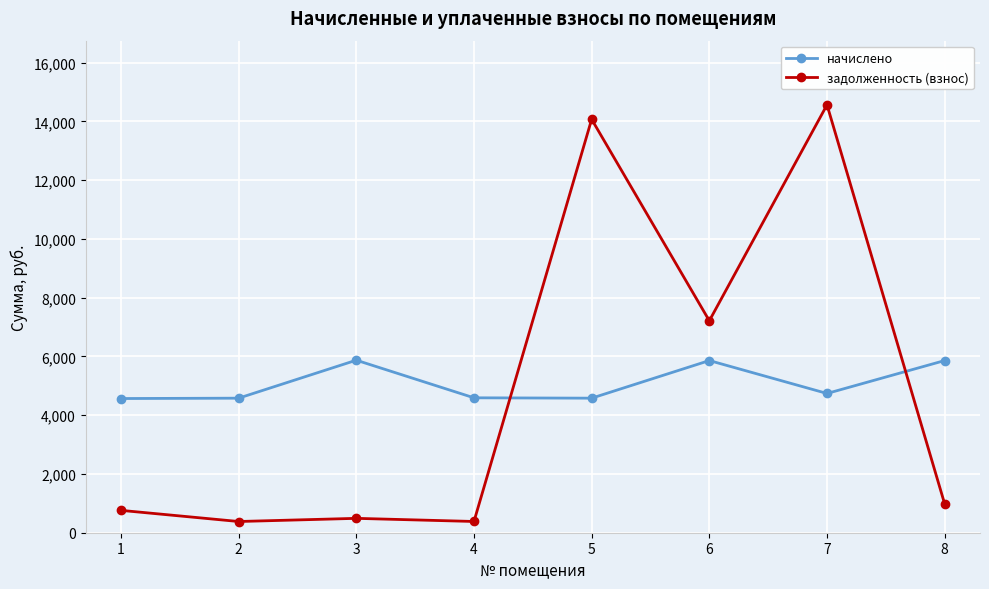

Which series ends up on top after the final intersection of начислено and задолженность (взнос)?

начислено